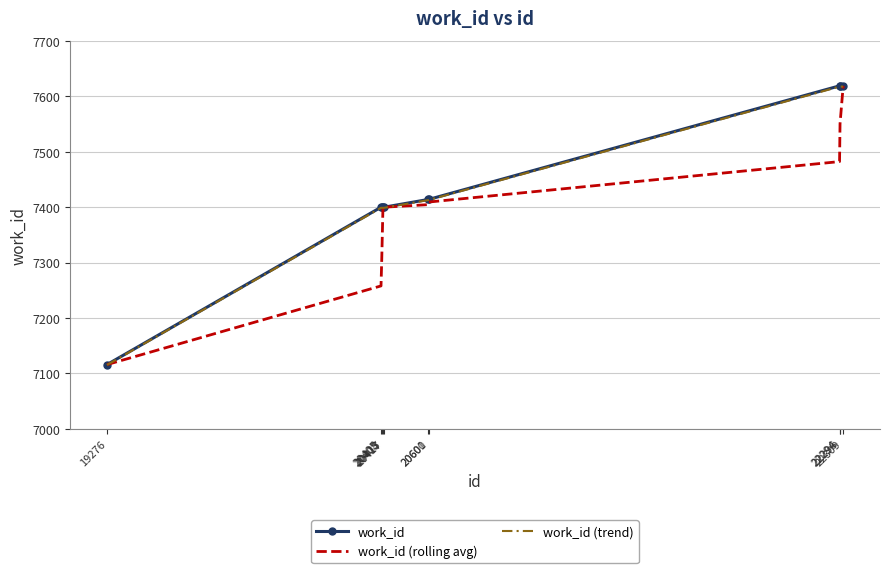

What is the lowest value of the work_id (trend) series?

7115.3